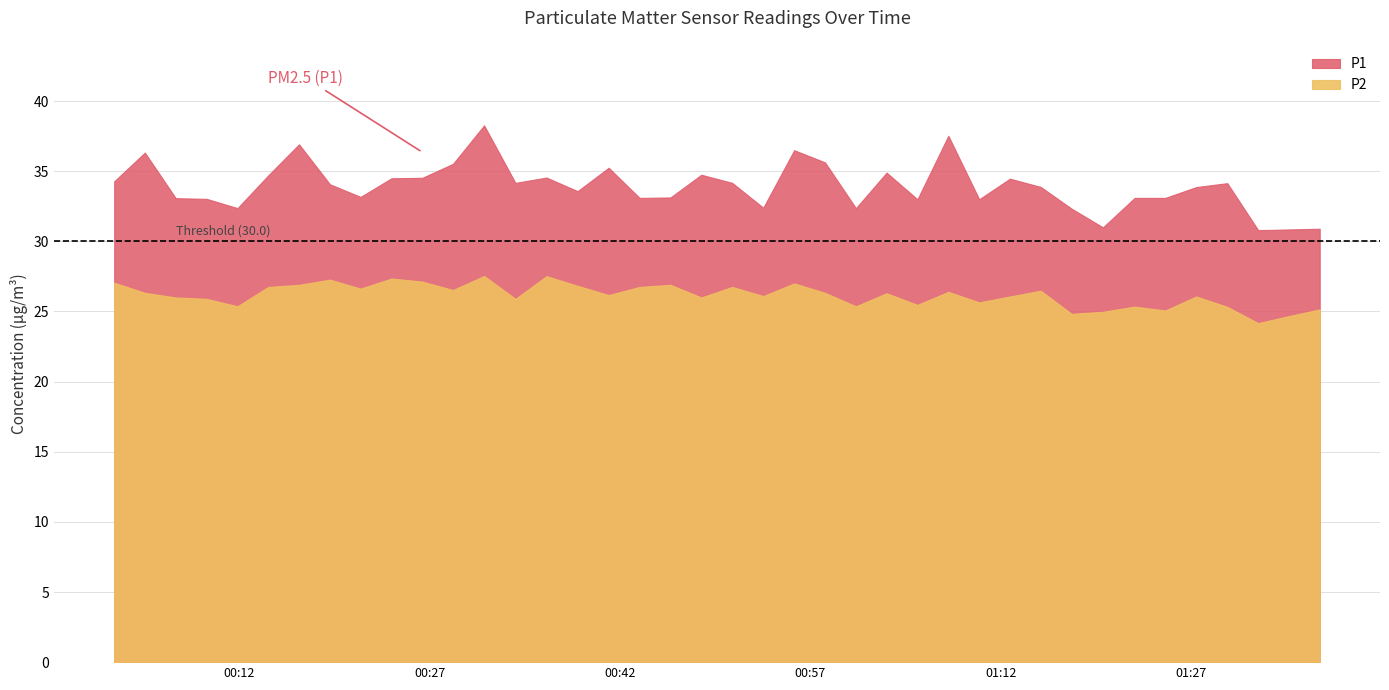

True or false: P1 has more than 2 points higher than both neighbors.

True